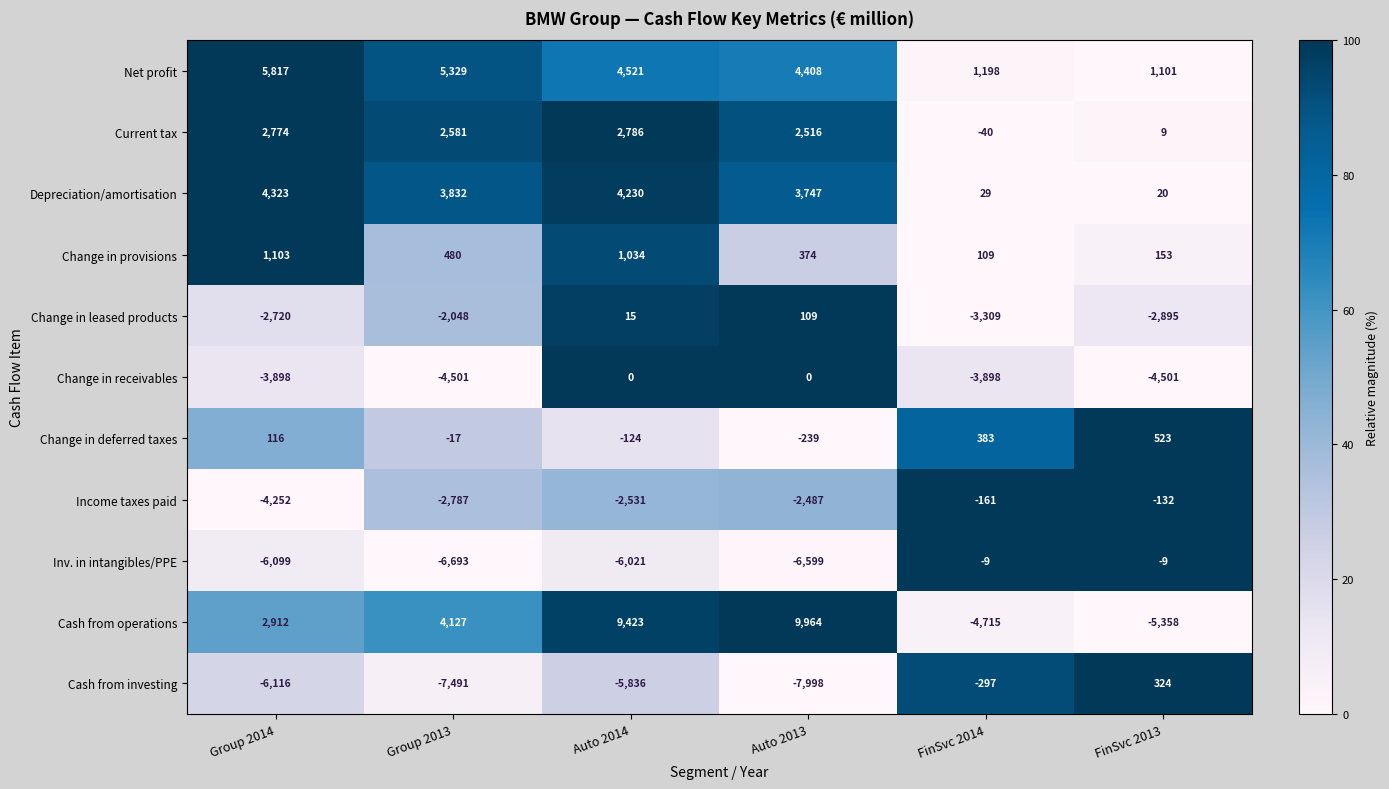

Which series has the widest spread of values?

Cash from operations